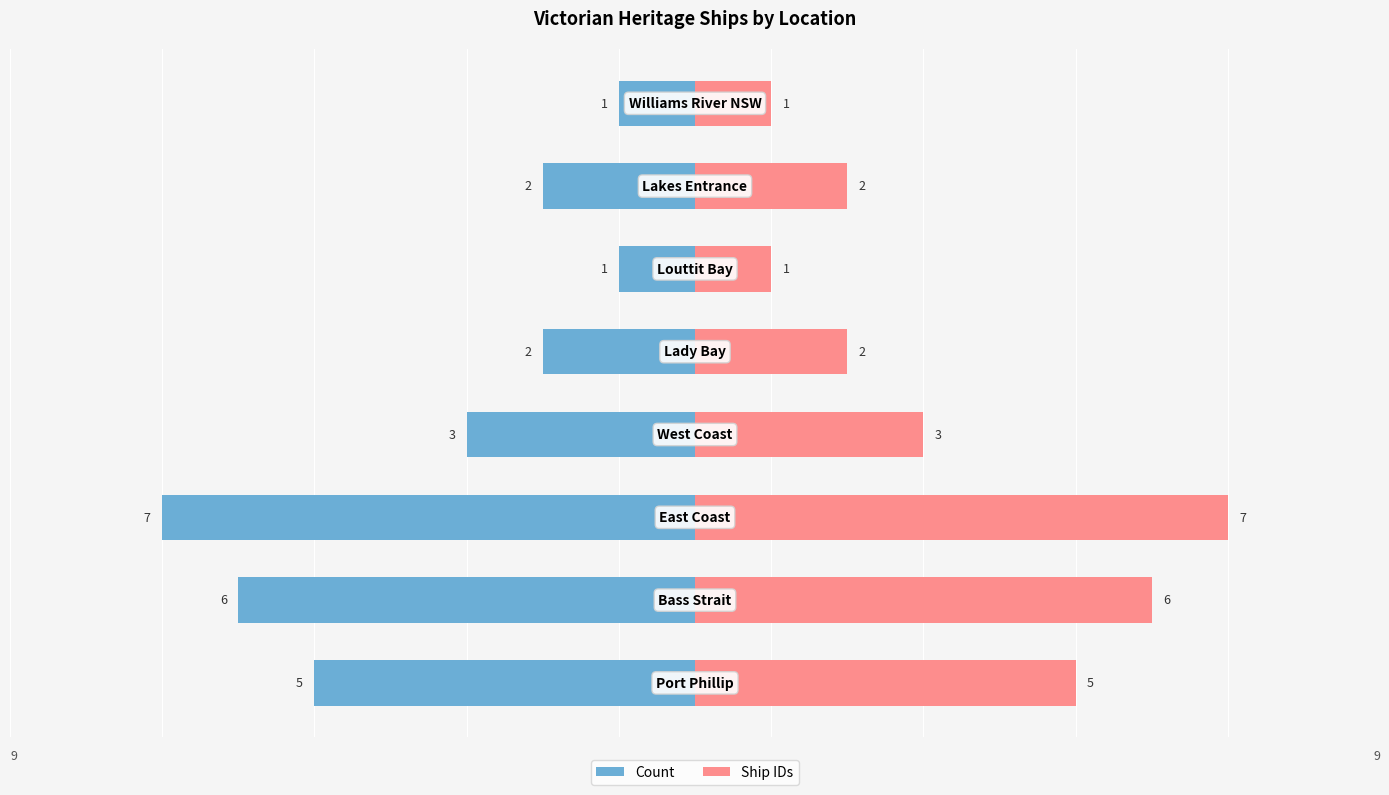

The Count series shows -5 at 0. True or false?

True